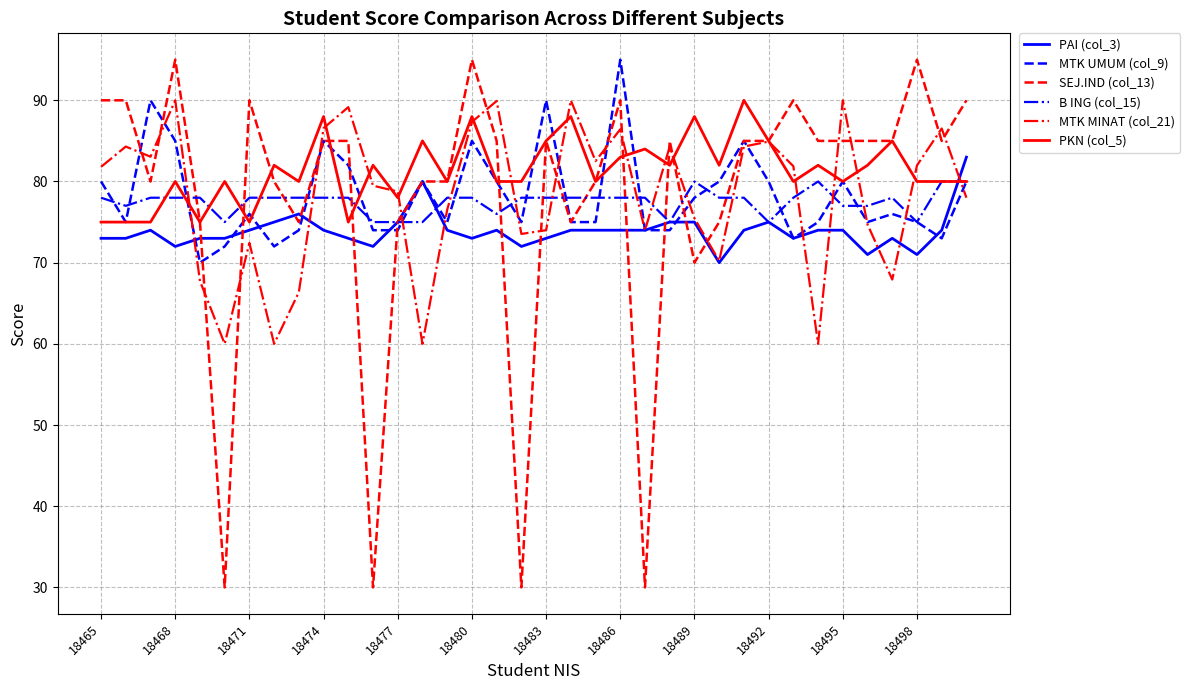

Which series has the largest range (max minus min)?

SEJ.IND (col_13)